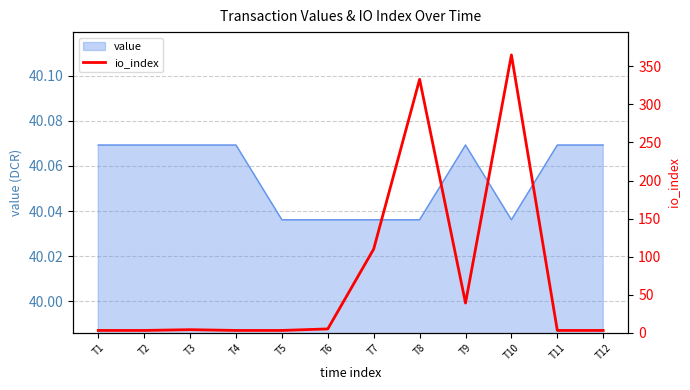

Where does the data first go above 4?

T6